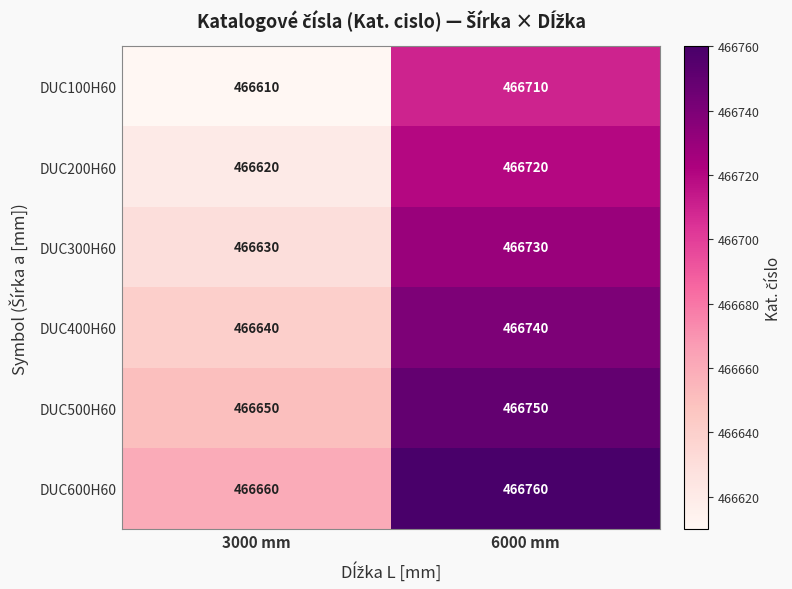

Rank the series at 3000 mm from highest to lowest value.

DUC600H60, DUC500H60, DUC400H60, DUC300H60, DUC200H60, DUC100H60